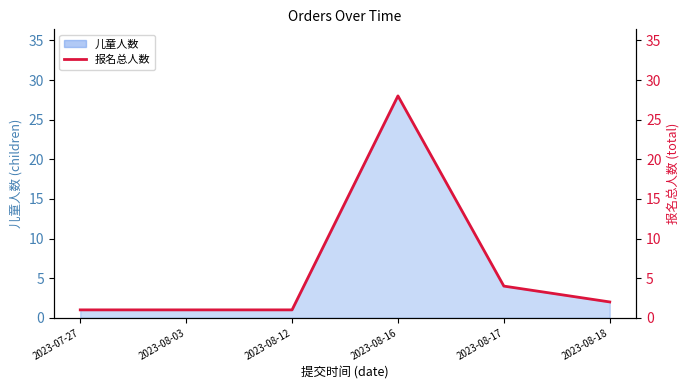

What is the ratio of the value at 2023-08-18 to the value at 2023-08-12?

2.0